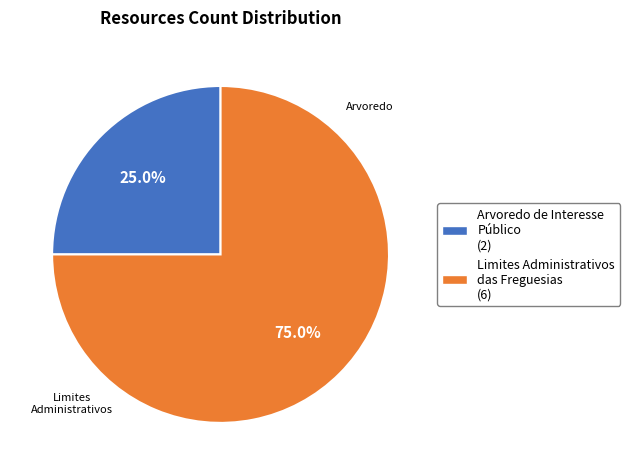

How many segments does this pie chart have?

2